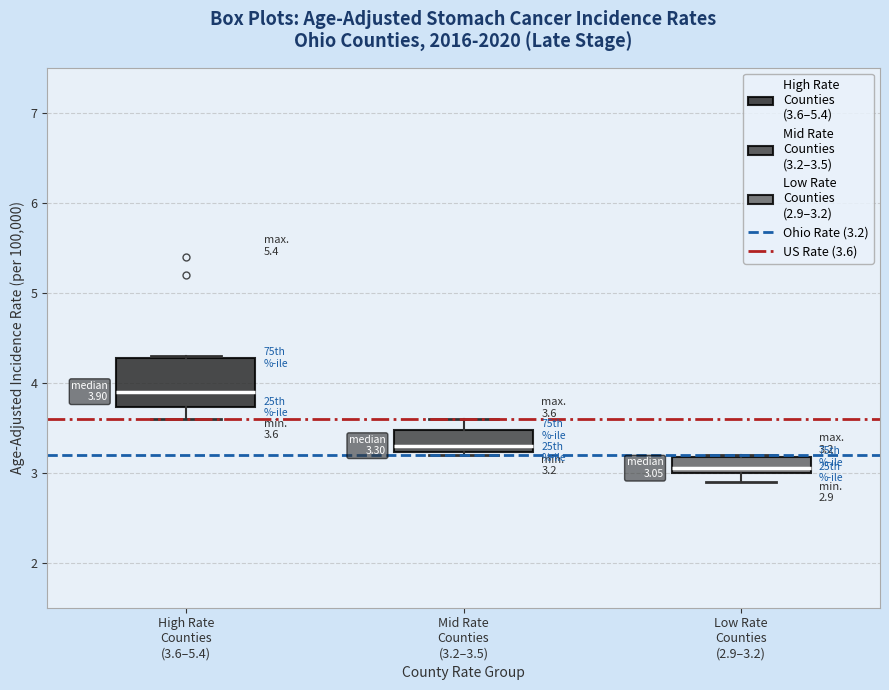

Comparing the boxes themselves (not the whiskers), which one is the tallest?

High Rate Counties (3.6–5.4)